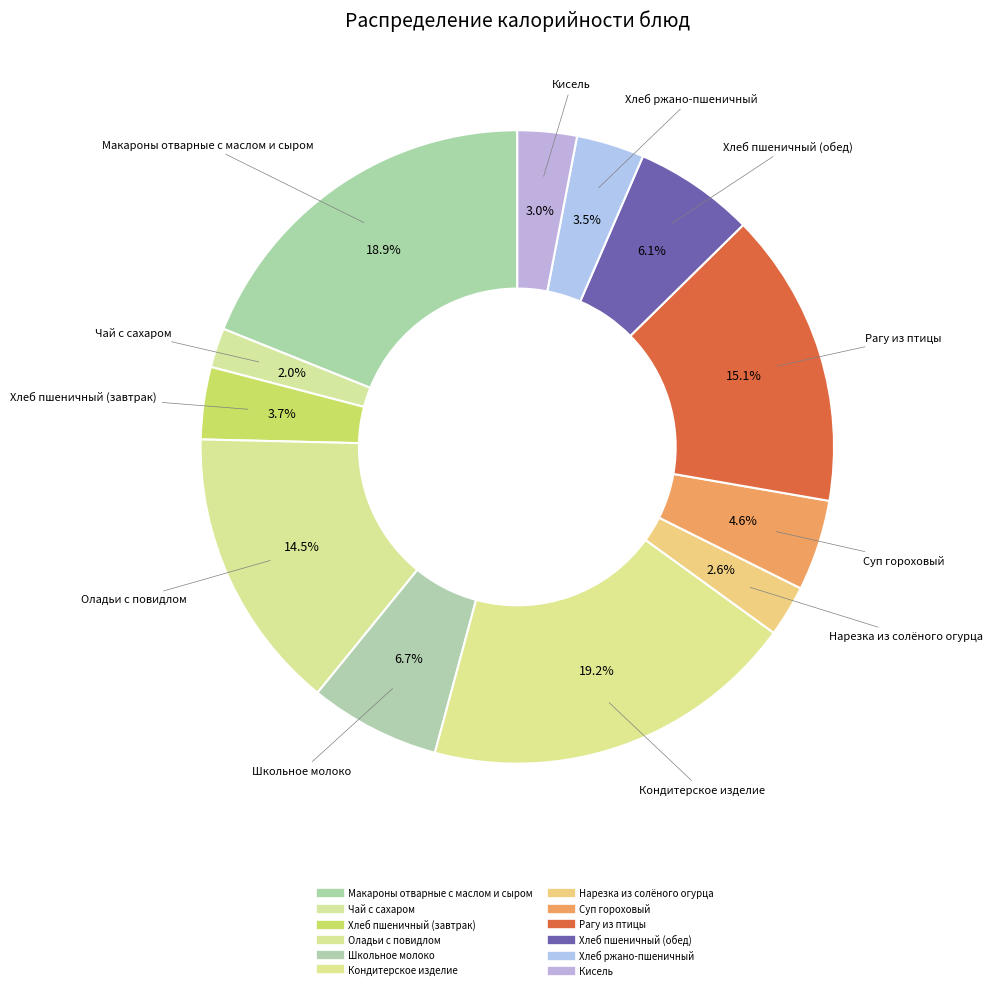

How many slices are in this pie chart?

12